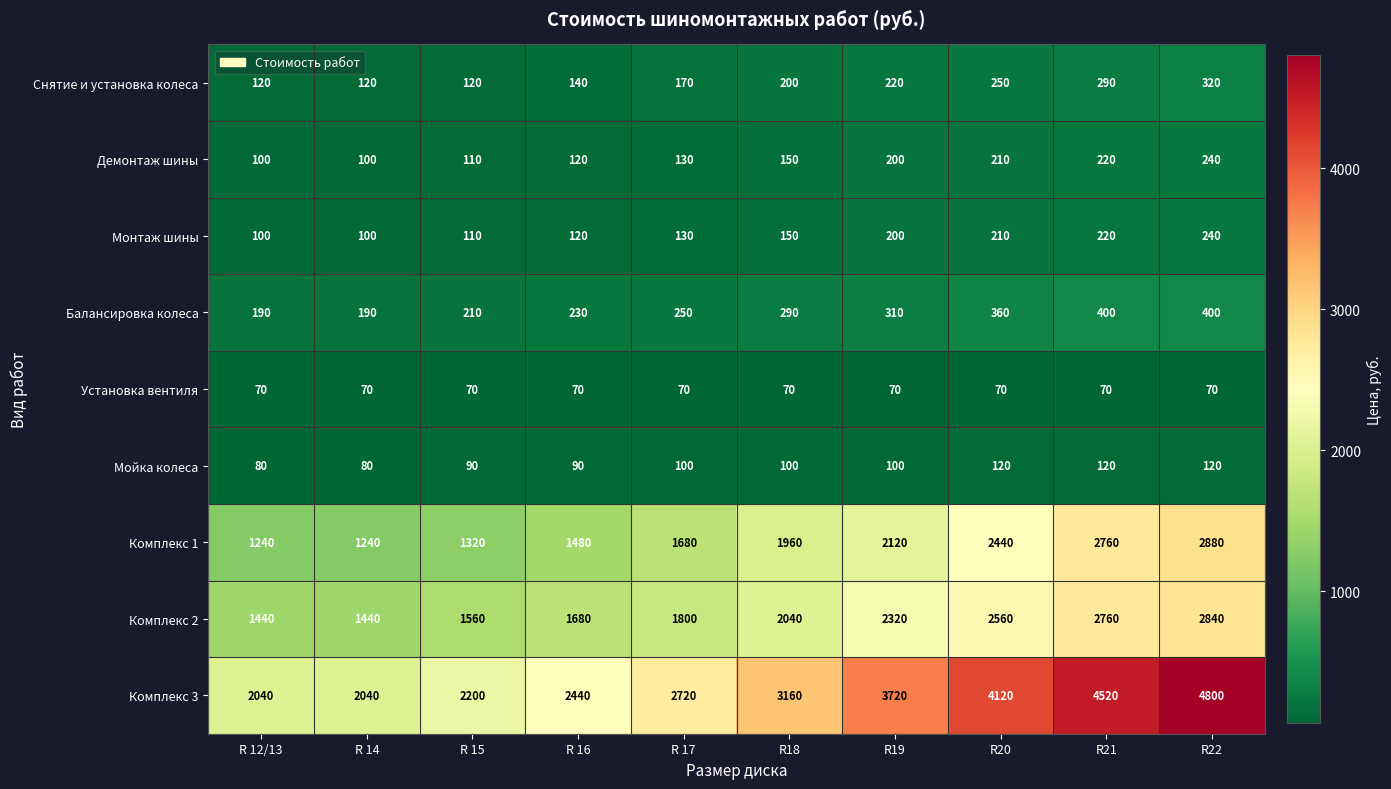

Which series has the largest range (max minus min)?

Комплекс 3